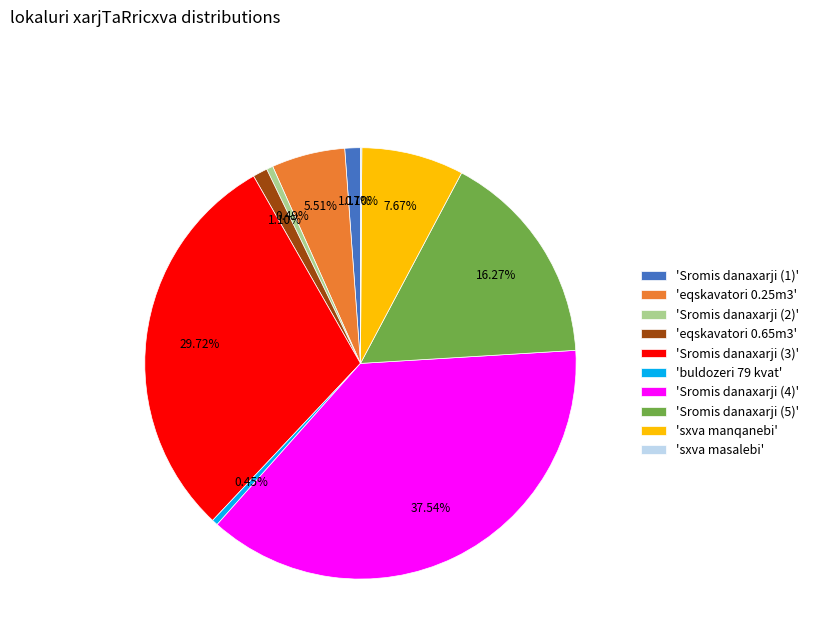

Which has a higher value, 'eqskavatori 0.25m3' or 'Sromis danaxarji (1)'?

'eqskavatori 0.25m3'